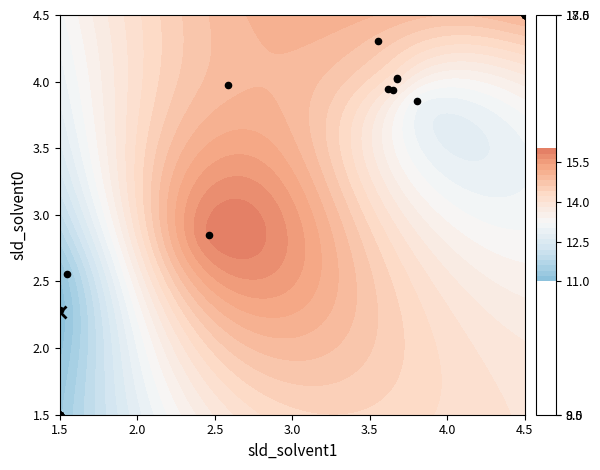

What is the difference between the values at 1.5 and 4.5?

3.0